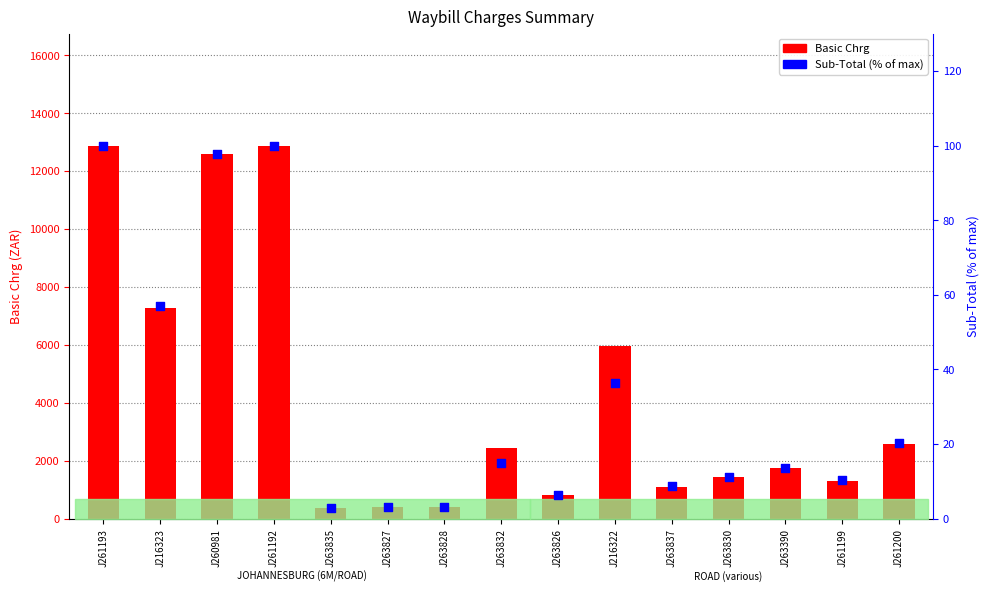

What is the total value across all series at J263832?

2465.0